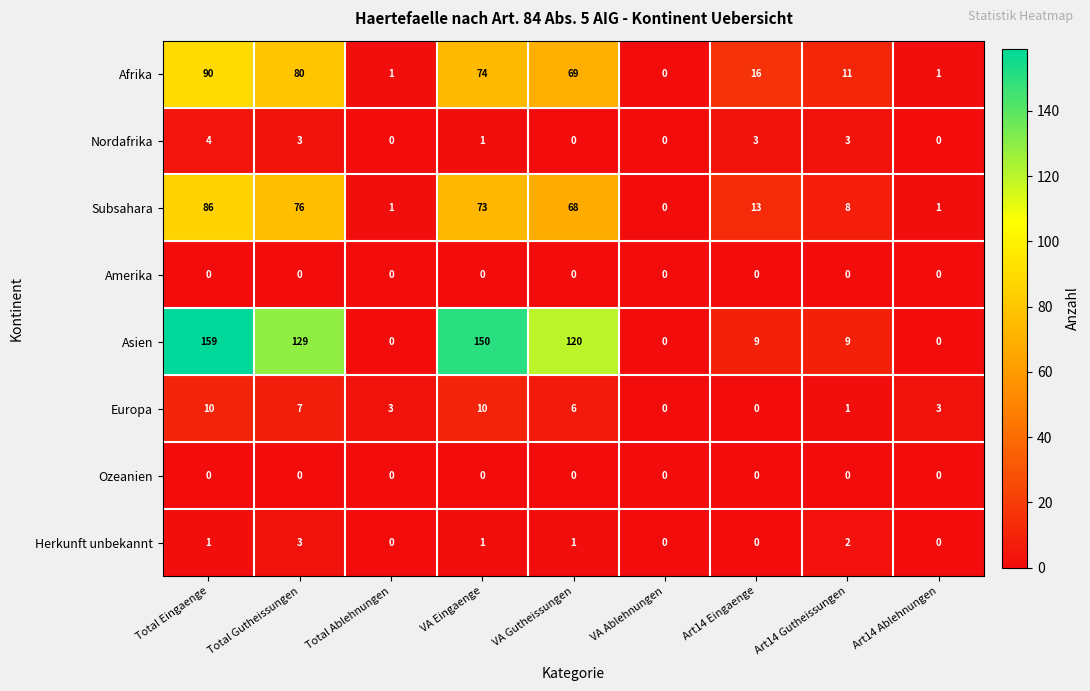

Is it true that Nordafrika equals 3 at Total Eingaenge?

False